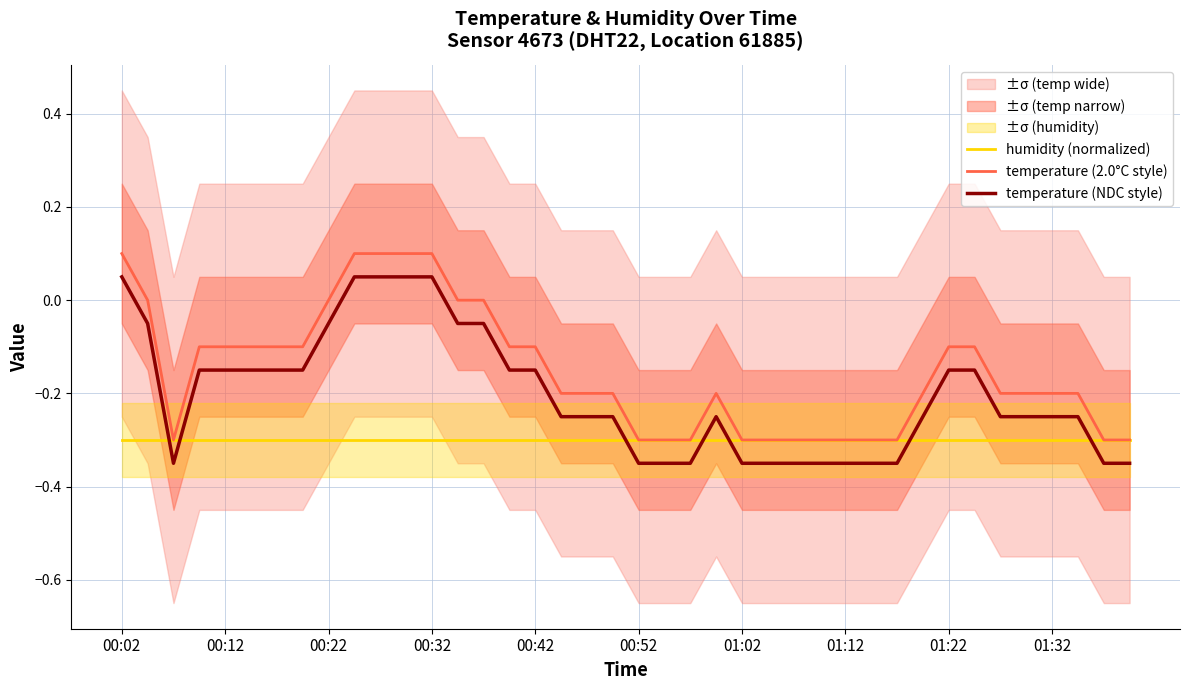

True or false: temperature (NDC style) and temperature (2.0°C style) cross at least once.

False